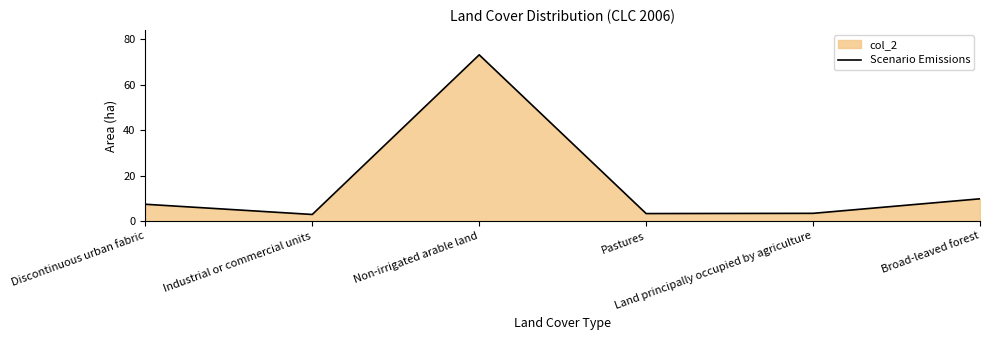

True or false: the data shows 2.9 at Industrial or commercial units.

True